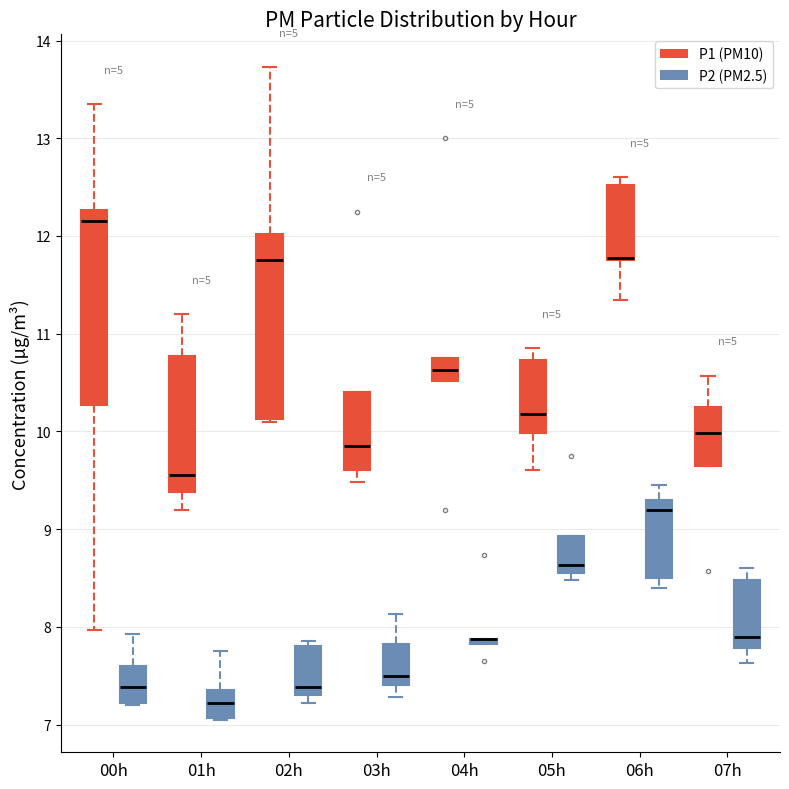

Where is the lower edge of the box for 00h (P2 (PM2.5)) on the y-axis? The values are not printed on the chart, so give them approximately, as read against the axis.

7.2